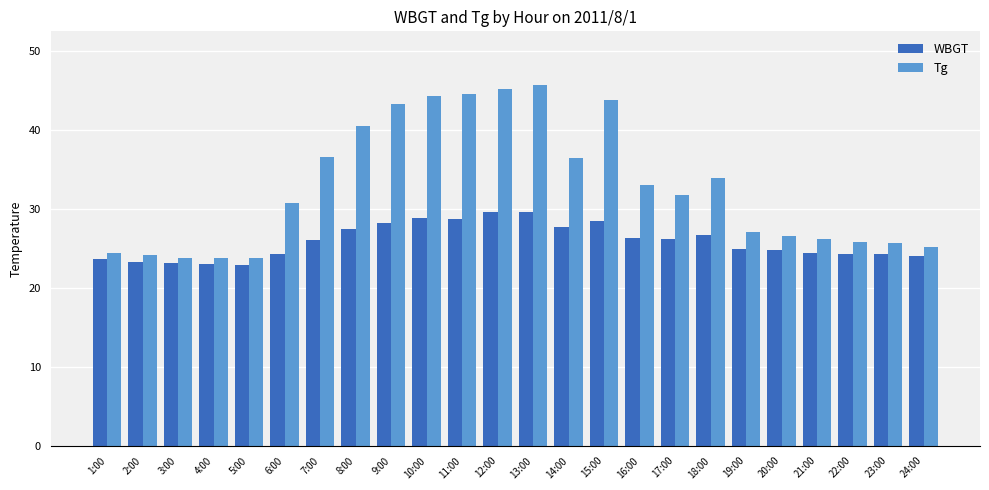

What is the total value across all series at 5:00?

46.7